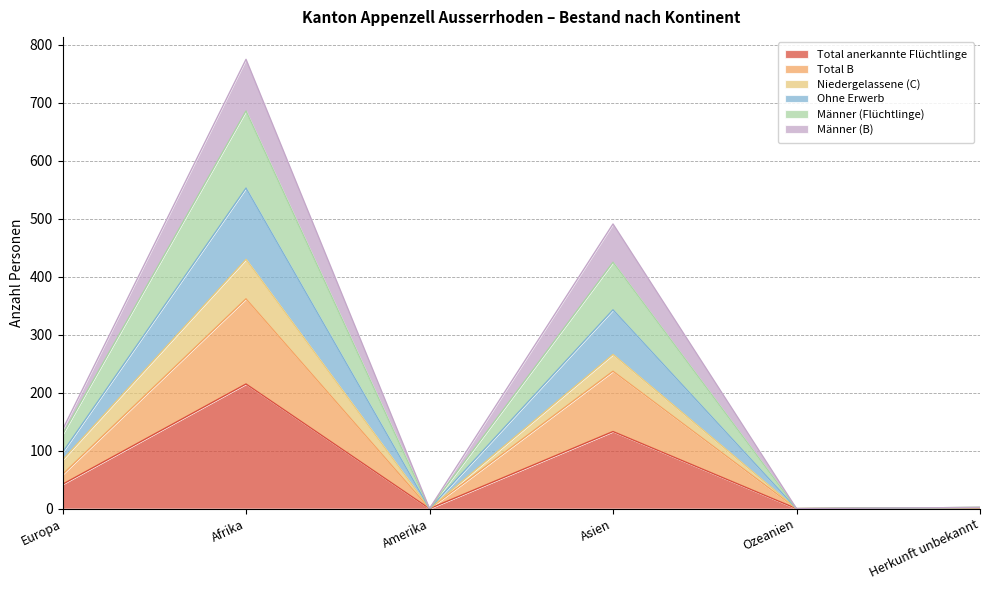

What is the maximum value shown in the chart?

775